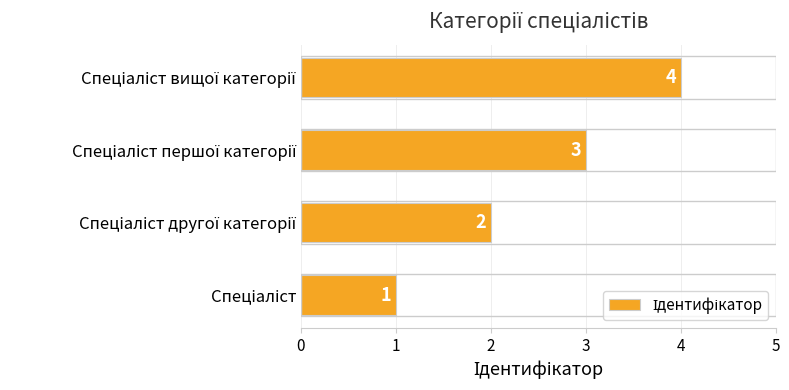

What is the sum of all values?

10